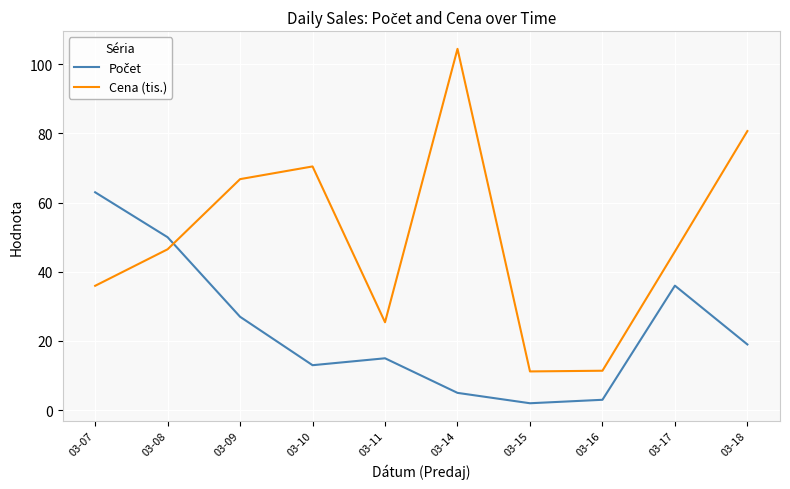

Where is the first local maximum for Cena (tis.)?

03-10